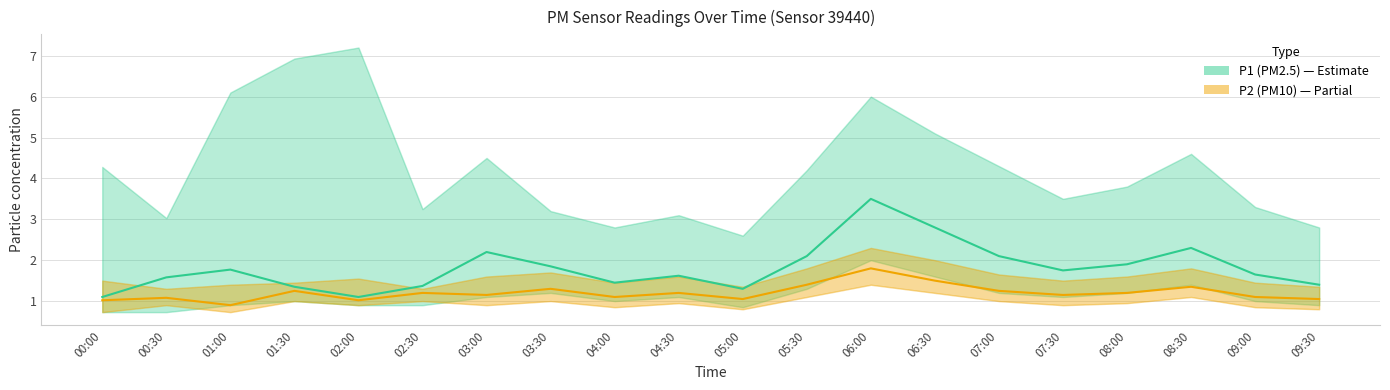

How many lines are shown in the chart?

2